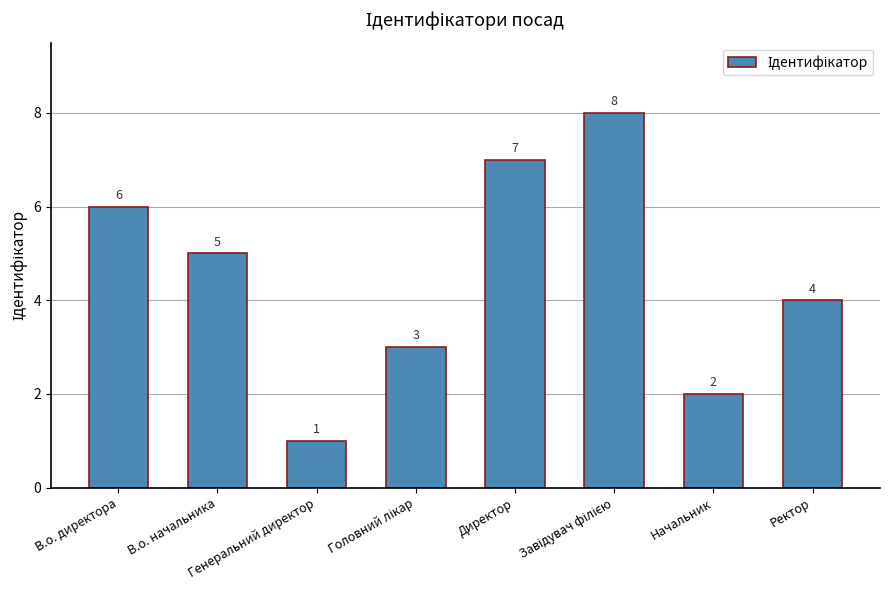

Reading right to left, extract all data points from this chart.

4	2	8	7	3	1	5	6